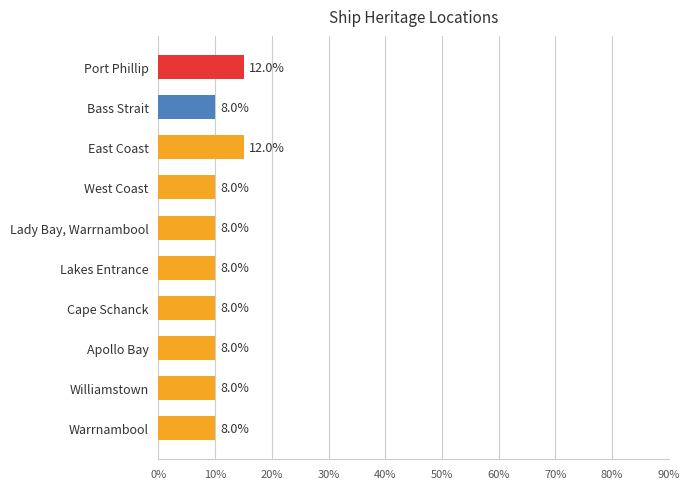

Does the chart contain any negative values?

No